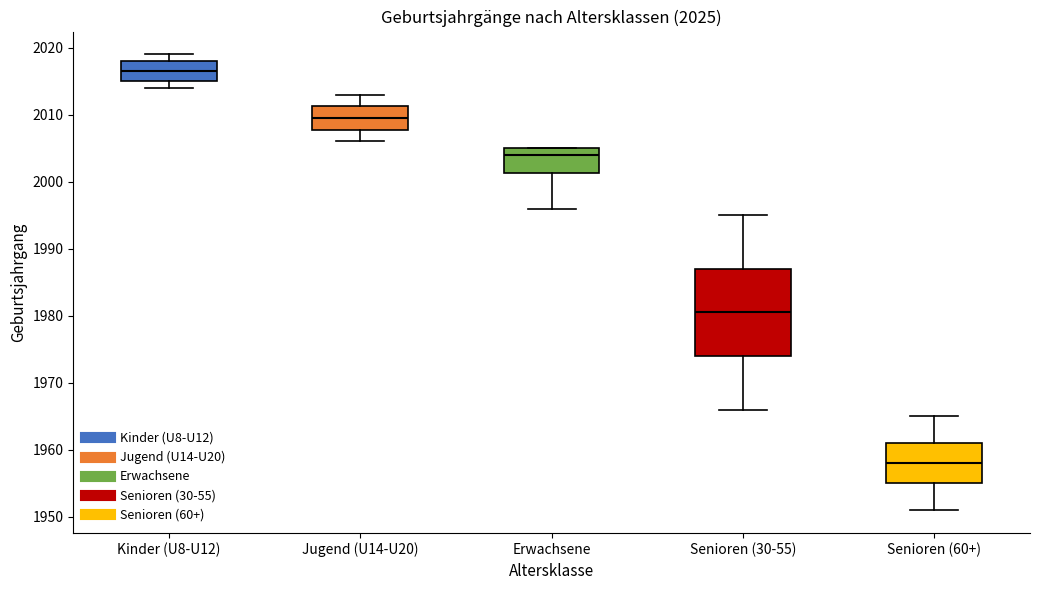

Reading left to right, read every box against the y-axis: the position of its median line, the range the box covers, and the ends of its whiskers. The values are not printed on the chart, so give them approximately, as read against the axis.

Kinder (U8-U12): median 2017, box 2015 to 2018, whiskers 2014 to 2019
Jugend (U14-U20): median 2010, box 2008 to 2011, whiskers 2006 to 2013
Erwachsene: median 2004, box 2001 to 2005, whiskers 1996 to 2005
Senioren (30-55): median 1981, box 1974 to 1987, whiskers 1966 to 1995
Senioren (60+): median 1958, box 1955 to 1961, whiskers 1951 to 1965